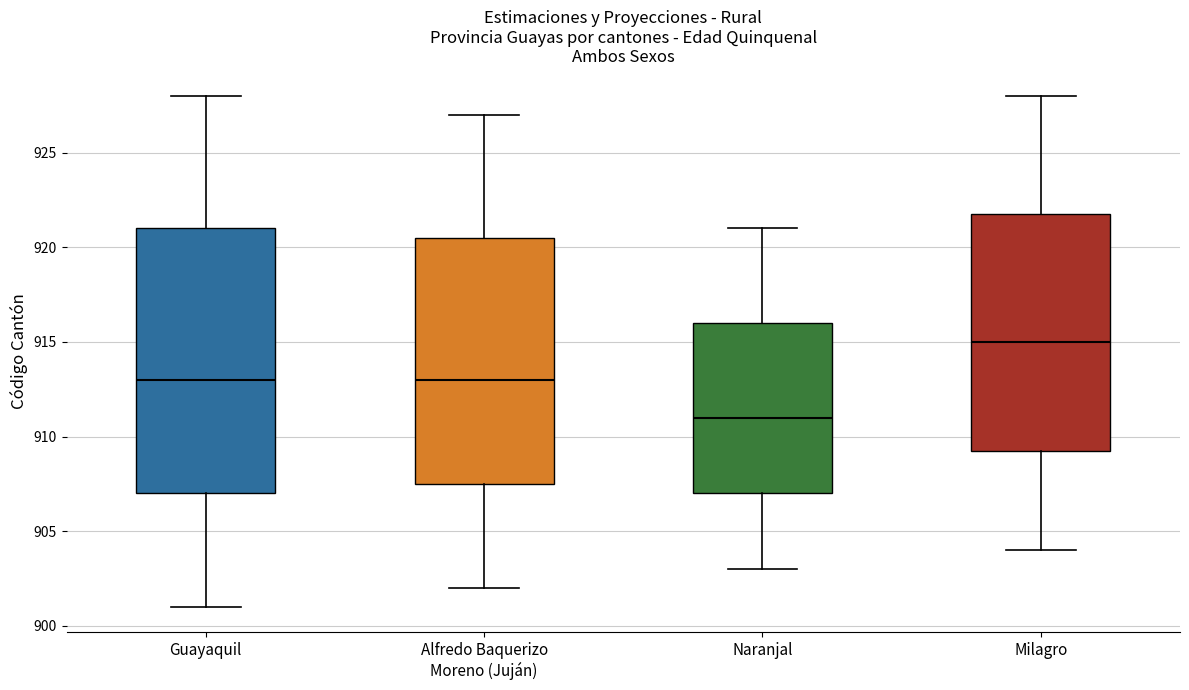

Reading left to right, transcribe this box plot: for each box, give where its median line is, the range the box spans, and where its two whiskers end, as read against the y-axis. The values are not printed on the chart, so give them approximately, as read against the axis.

Guayaquil: median 913.0, box 907.0 to 921.0, whiskers 901.0 to 928.0
Alfredo Baquerizo Moreno (Juján): median 913.0, box 907.5 to 920.5, whiskers 902.0 to 927.0
Naranjal: median 911.0, box 907.0 to 916.0, whiskers 903.0 to 921.0
Milagro: median 915.0, box 909.5 to 922.0, whiskers 904.0 to 928.0